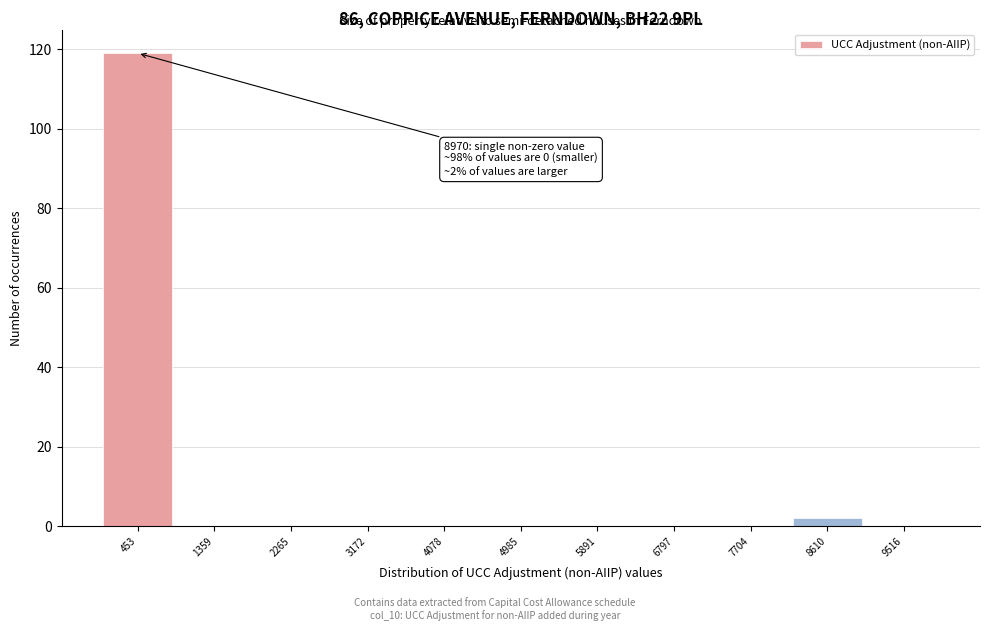

Which range on the x-axis has the tallest bar?

0 to 900